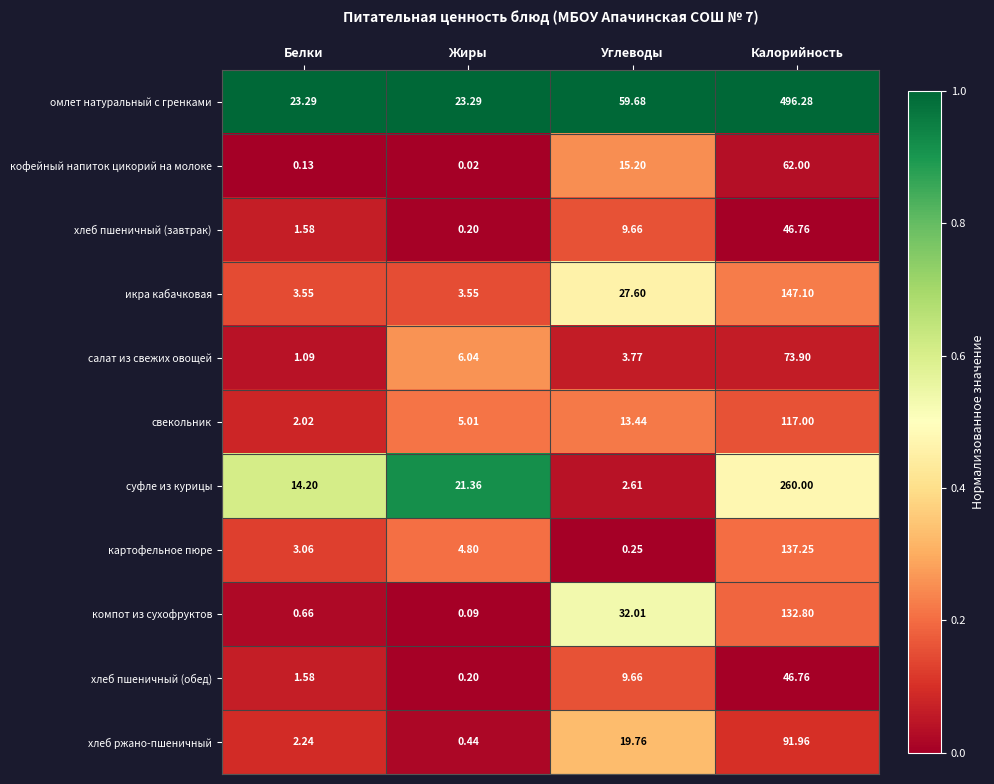

Which series has the largest total across all categories?

омлет натуральный с гренками